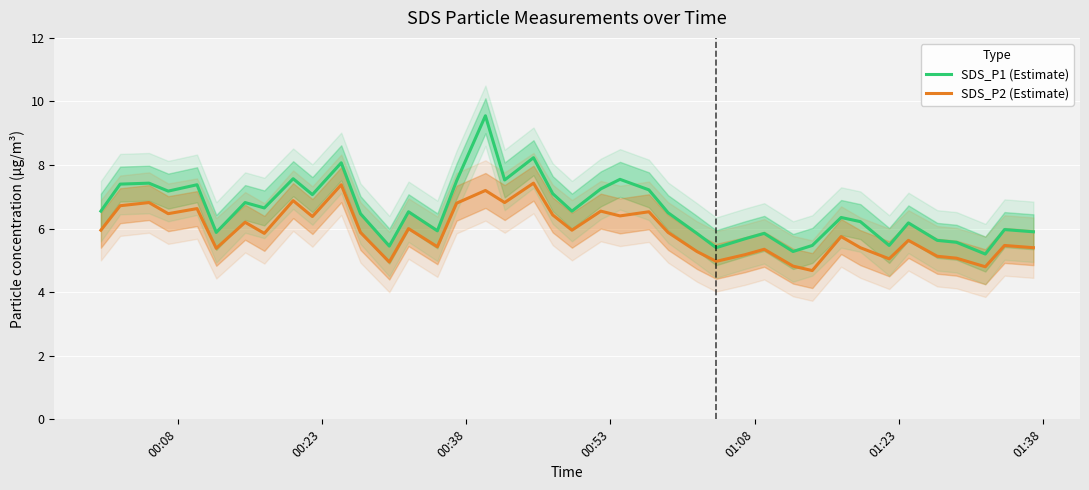

True or false: SDS_P2 (Estimate) has more than 2 points higher than both neighbors.

True